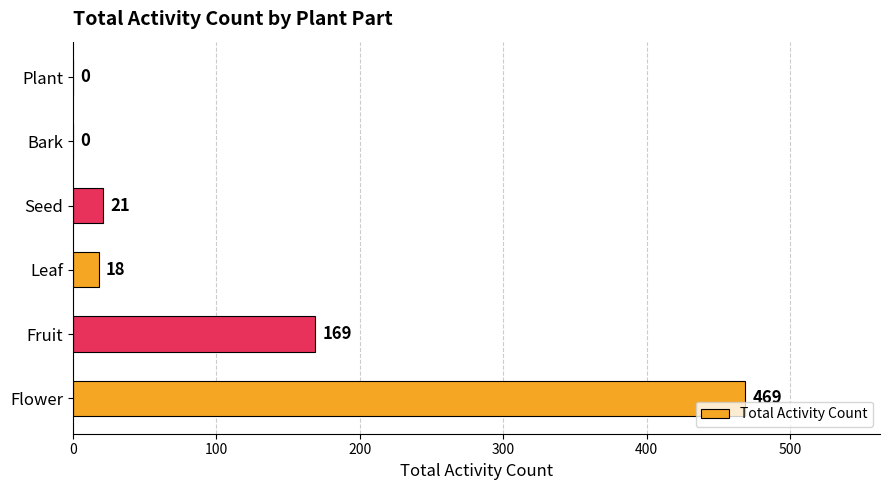

What is the sum of all values?

677